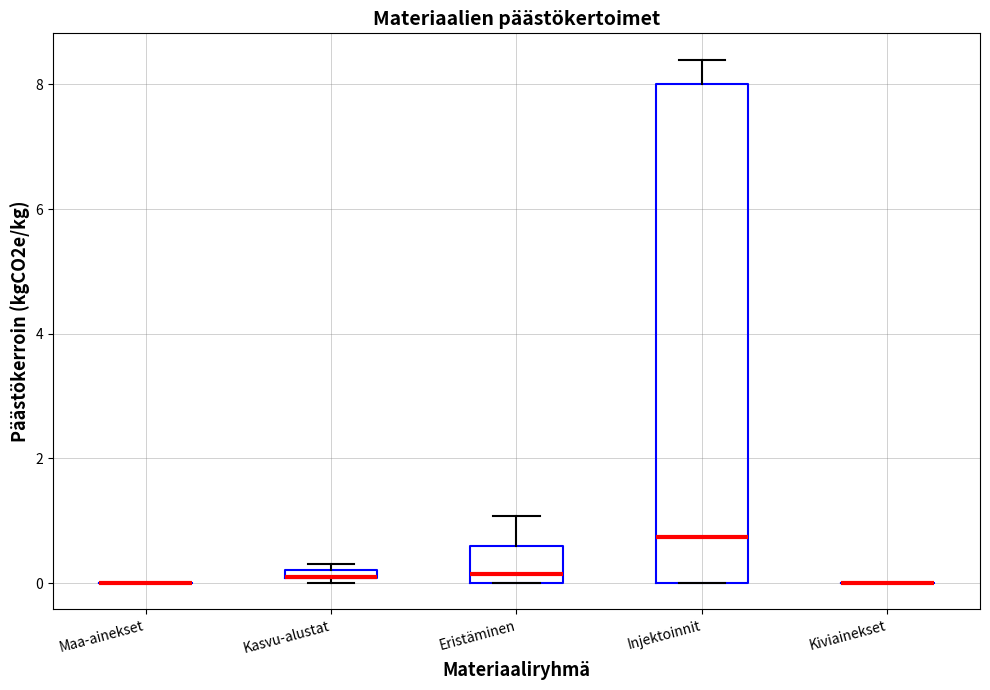

Comparing the boxes themselves (not the whiskers), which one is the tallest?

Injektoinnit